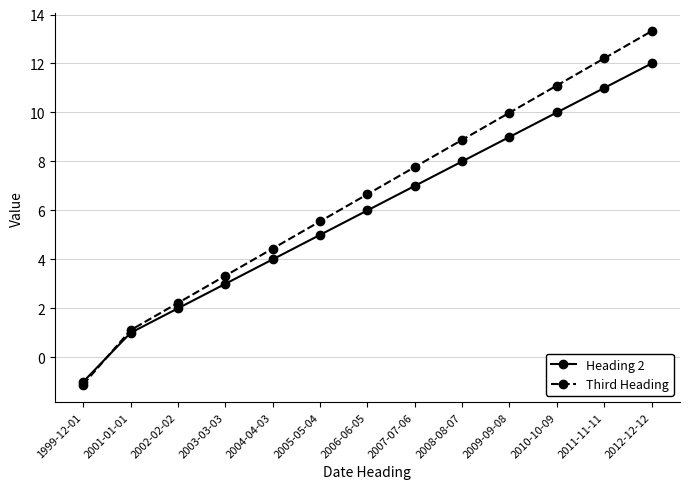

What is the minimum value for Third Heading?

-1.1